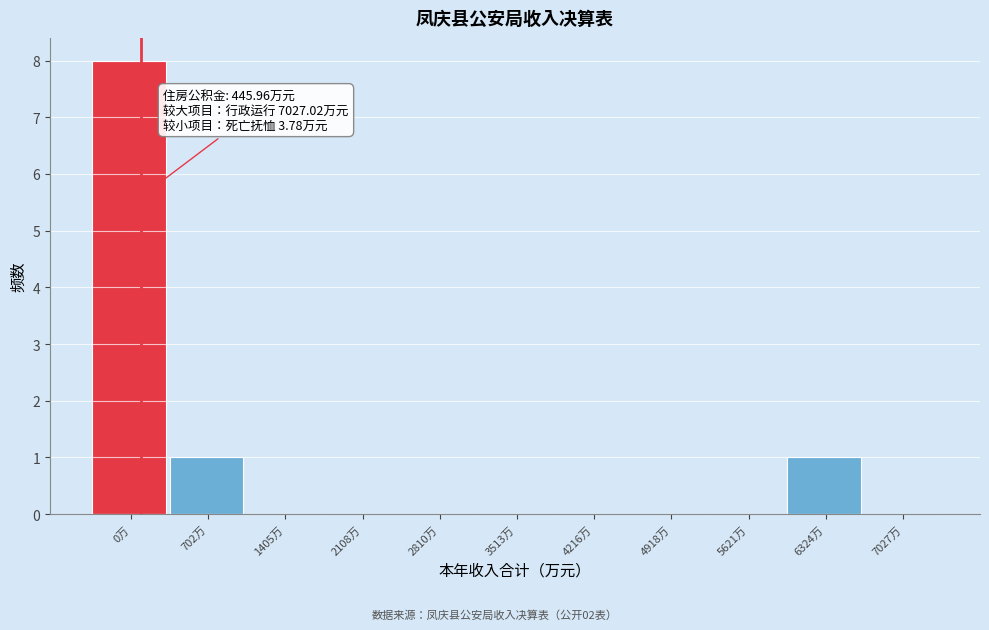

Reading right to left, list all the values displayed in this chart.

7027万=0	6324万=1	5621万=0	4918万=0	4216万=0	3513万=0	2810万=0	2108万=0	1405万=0	702万=1	0万=8